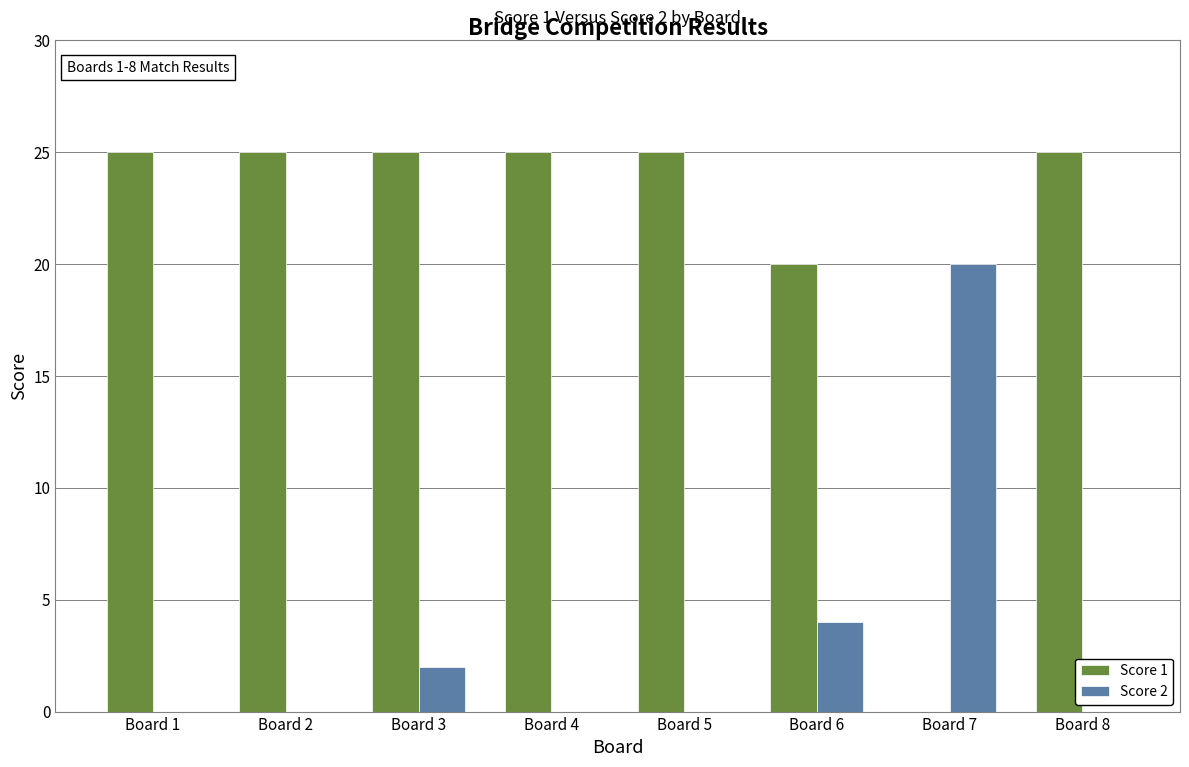

The value of Score 2 at Board 2 is 0. True or false?

True